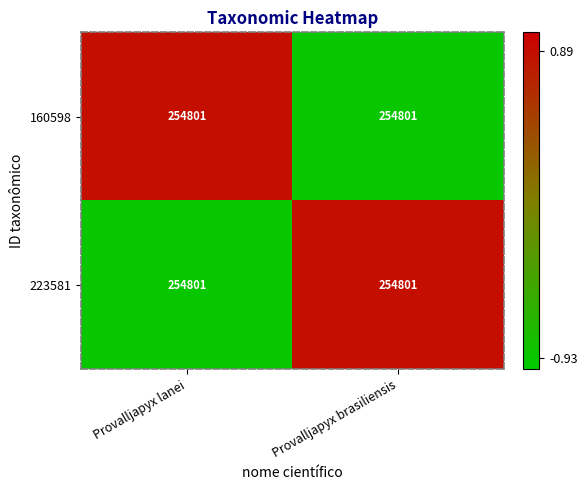

List the labels in order of 160598 value, largest first.

Provalljapyx lanei, Provalljapyx brasiliensis